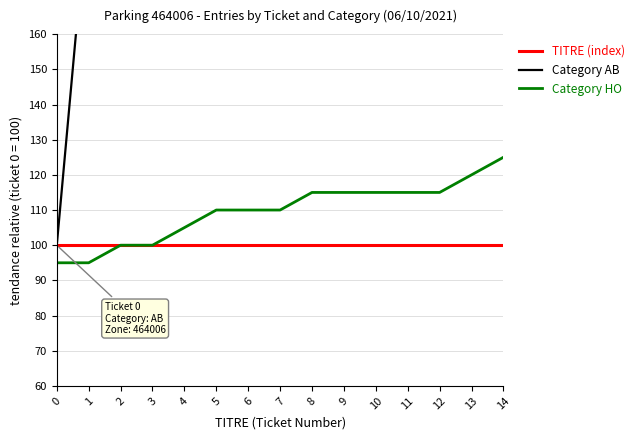

True or false: Category HO and Category AB cross at least once.

False